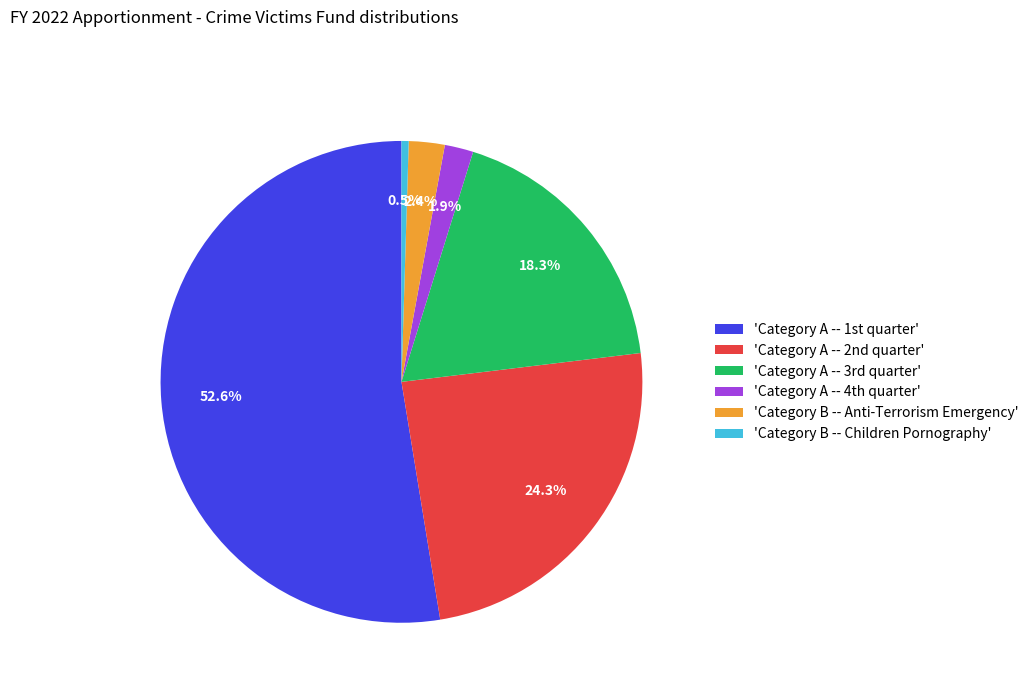

Does any single category account for the majority?

Yes